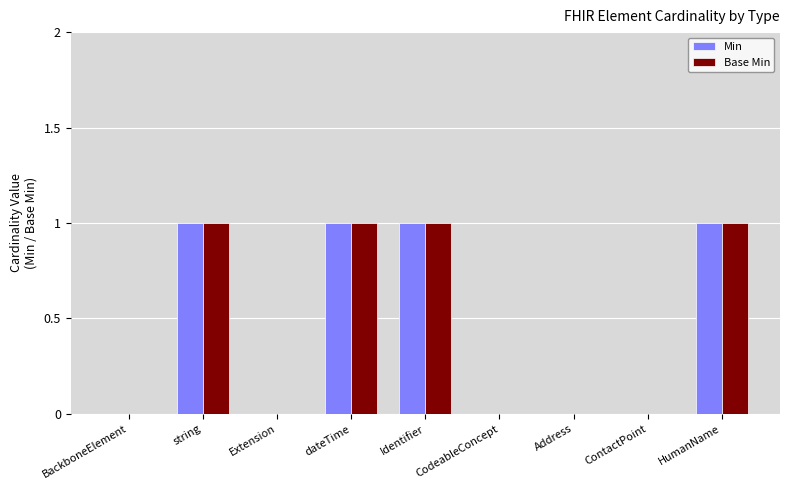

Reading left to right, transcribe all the data shown in this chart.

Min: 0	1	0	1	1	0	0	0	1
Base Min: 0	1	0	1	1	0	0	0	1